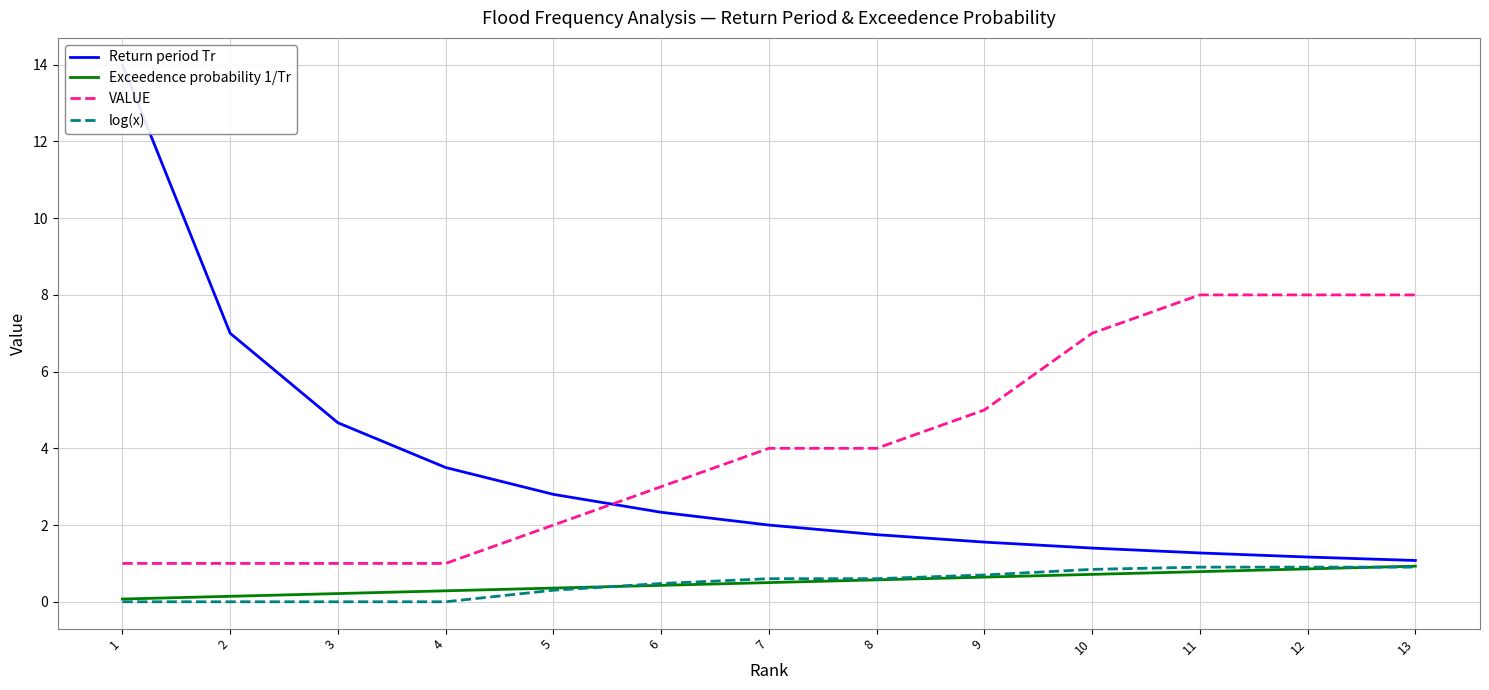

Which series has the largest range (max minus min)?

Return period Tr